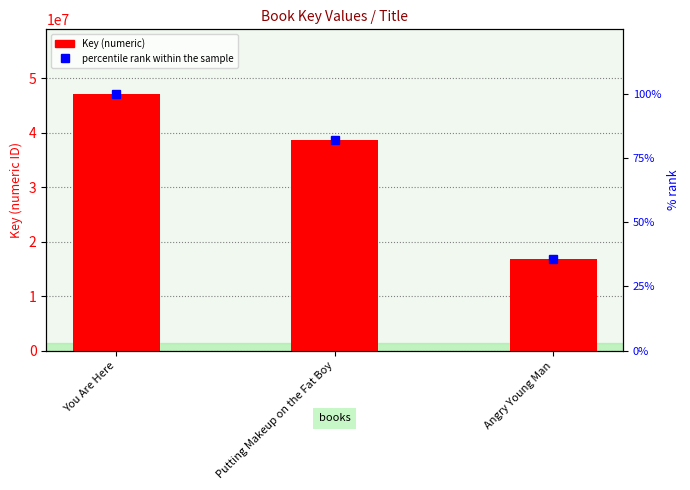

Is the value of percentile rank within the sample at You Are Here greater than the value of Key at Putting Makeup on the Fat Boy?

No